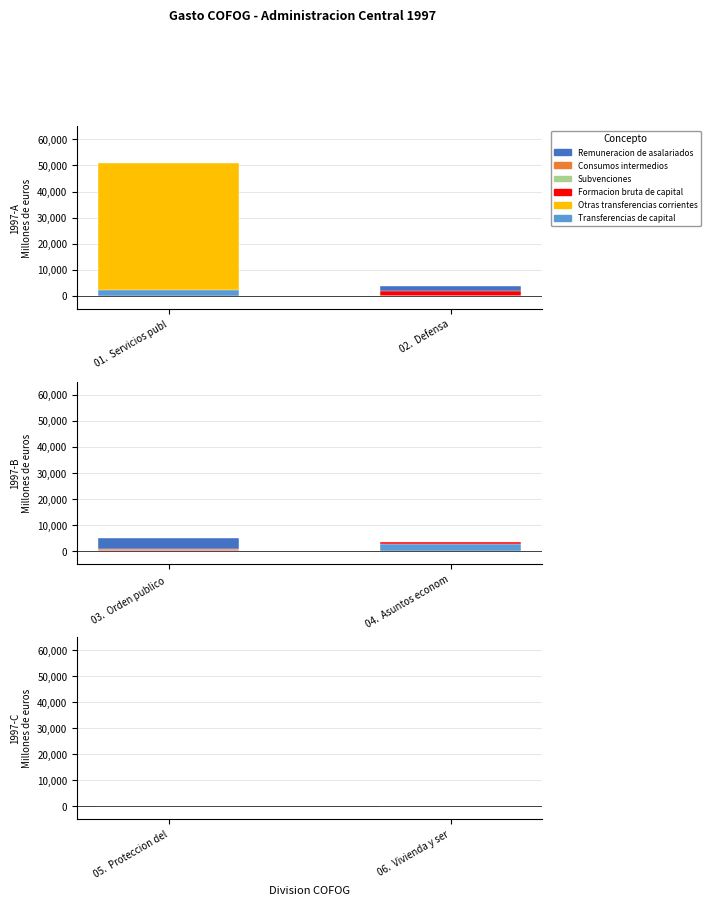

What is the value of the Remuneracion de asalariados bar at the 4th from the left?

841